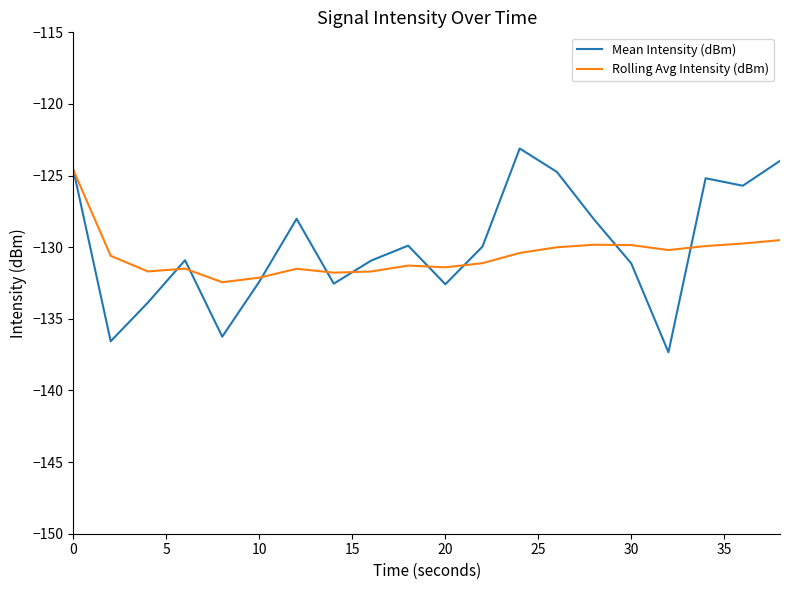

What is the maximum value shown in the chart?

-123.1